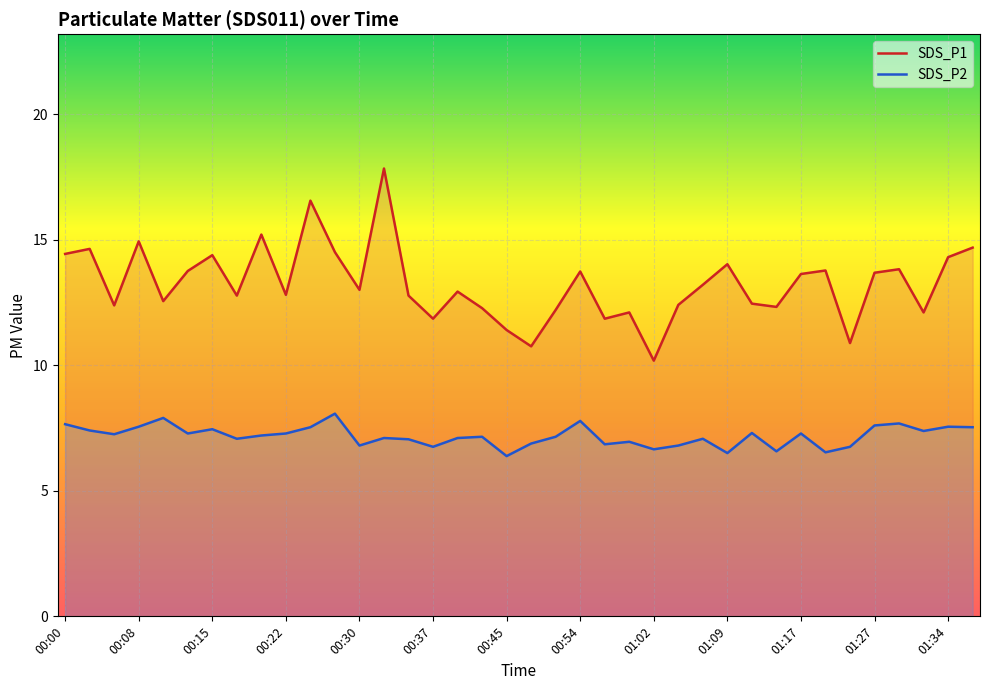

What is the minimum value shown in the chart?

6.4